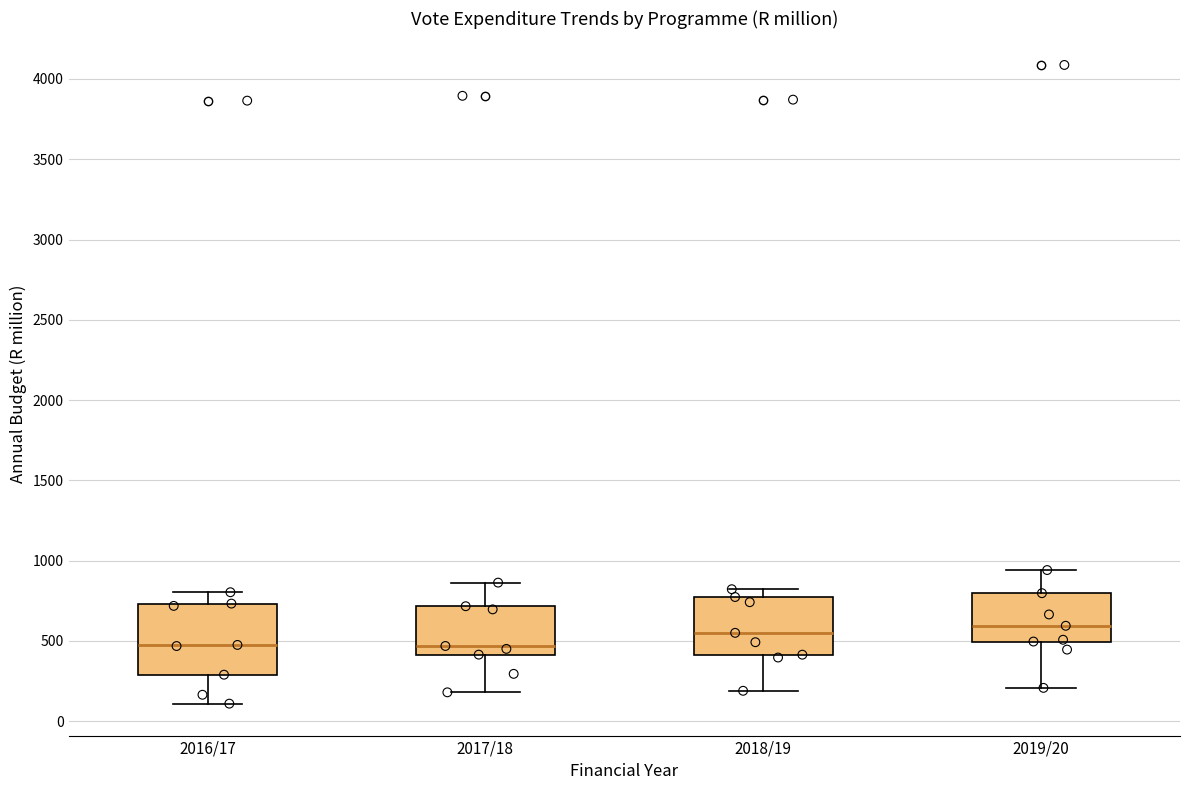

Where does the upper whisker of the box for 2017/18 end on the y-axis? The values are not printed on the chart, so give them approximately, as read against the axis.

850